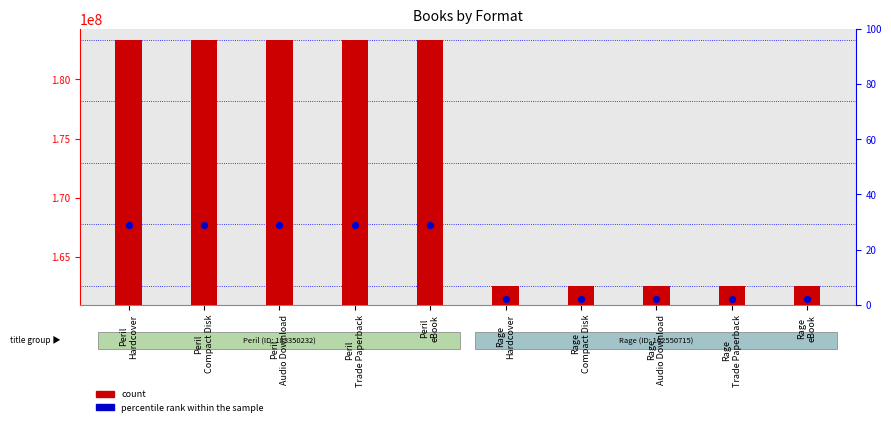

Which series contains the lowest Y value?

count